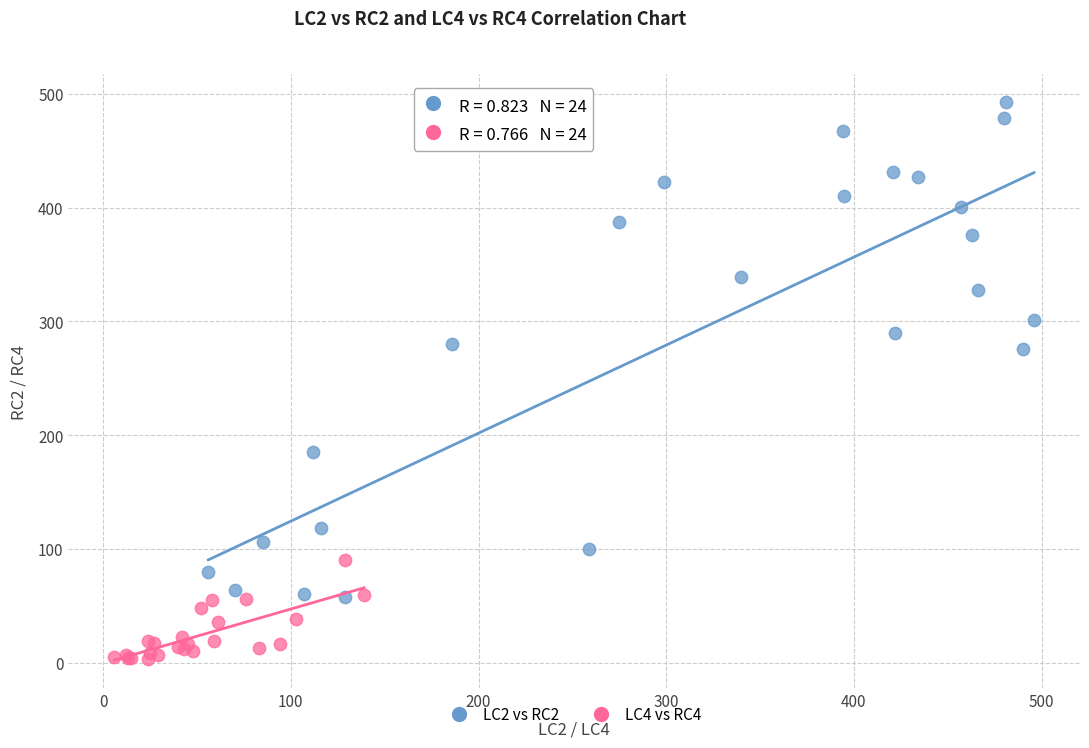

Which series contains the lowest Y value?

LC4 vs RC4